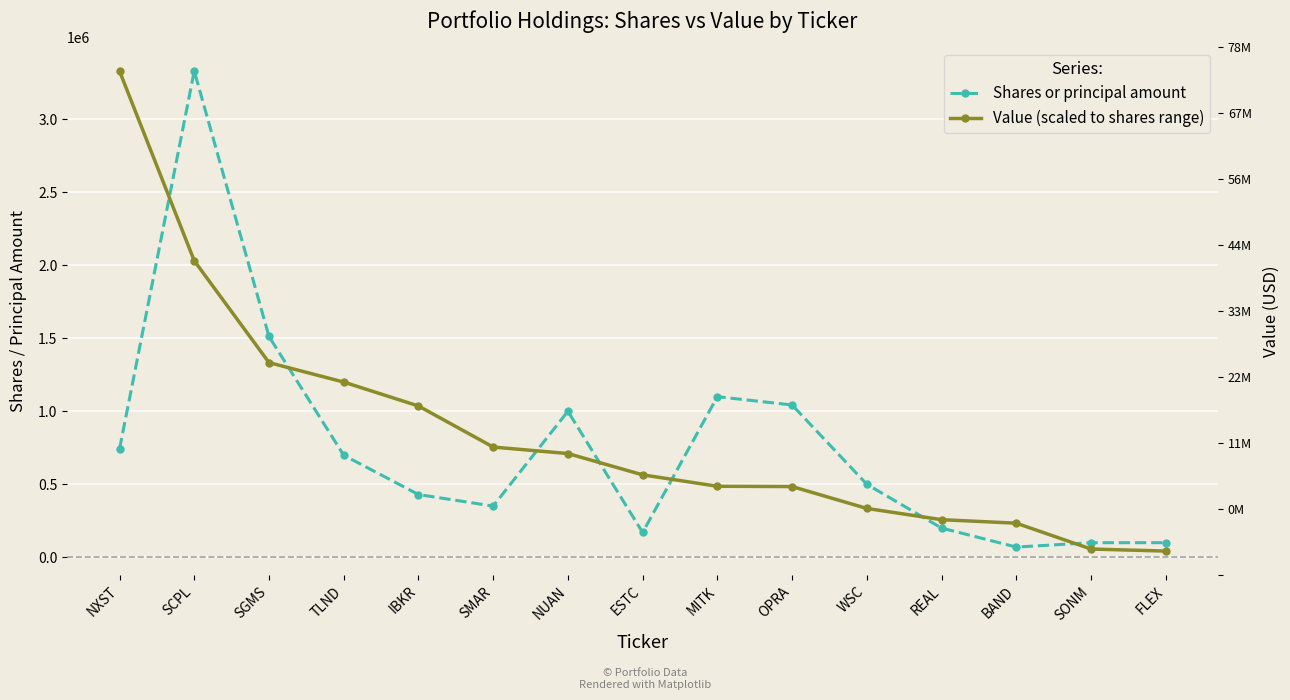

Rank the series by their maximum value, from highest to lowest.

Shares or principal amount, Value (scaled to shares range)